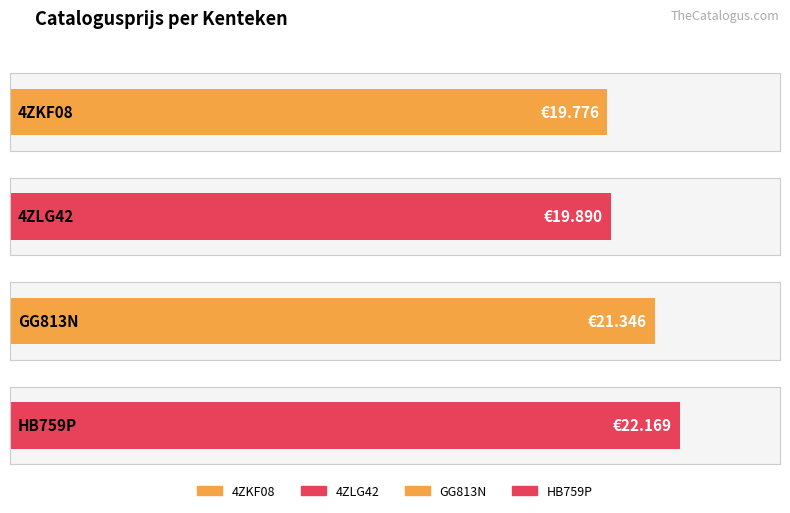

The chart shows a value of 10286 at 4ZLG42. True or false?

False